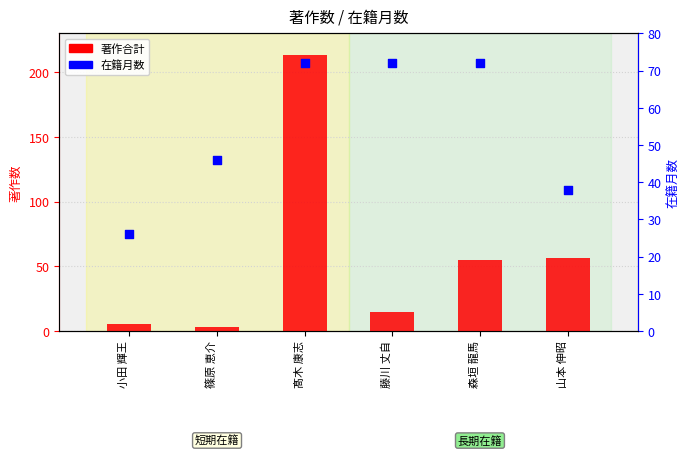

Which series has the largest Y range (max minus min)?

著作合計